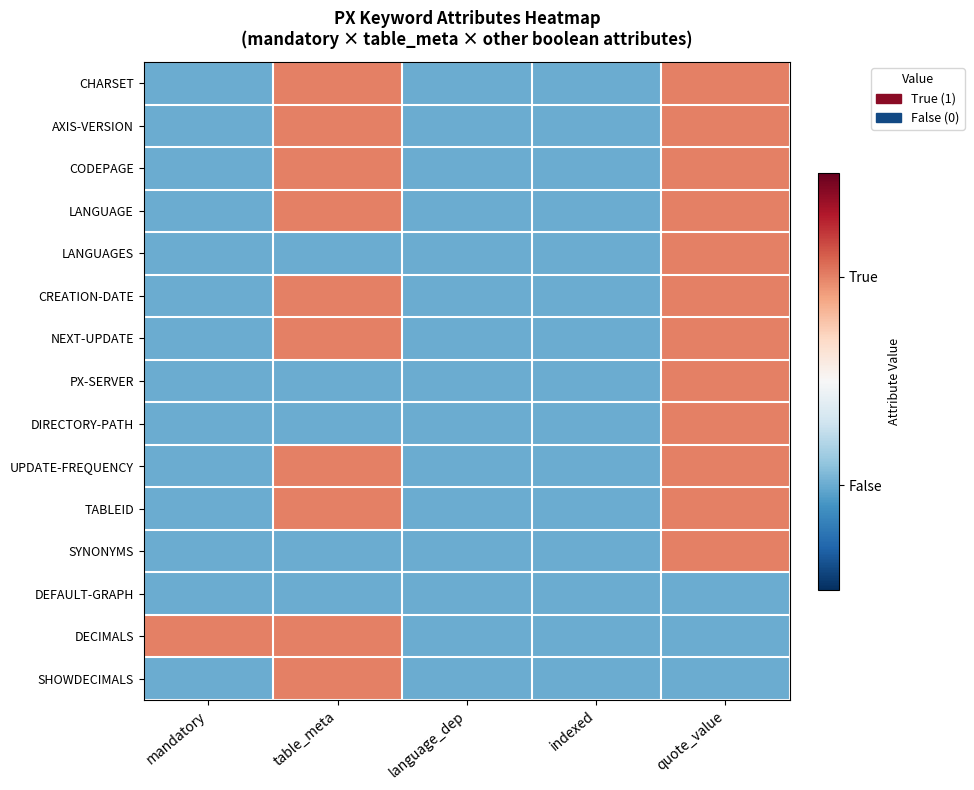

List the series in order of their peak value, highest first.

CHARSET, AXIS-VERSION, CODEPAGE, LANGUAGE, LANGUAGES, CREATION-DATE, NEXT-UPDATE, PX-SERVER, DIRECTORY-PATH, UPDATE-FREQUENCY, TABLEID, SYNONYMS, DECIMALS, SHOWDECIMALS, DEFAULT-GRAPH